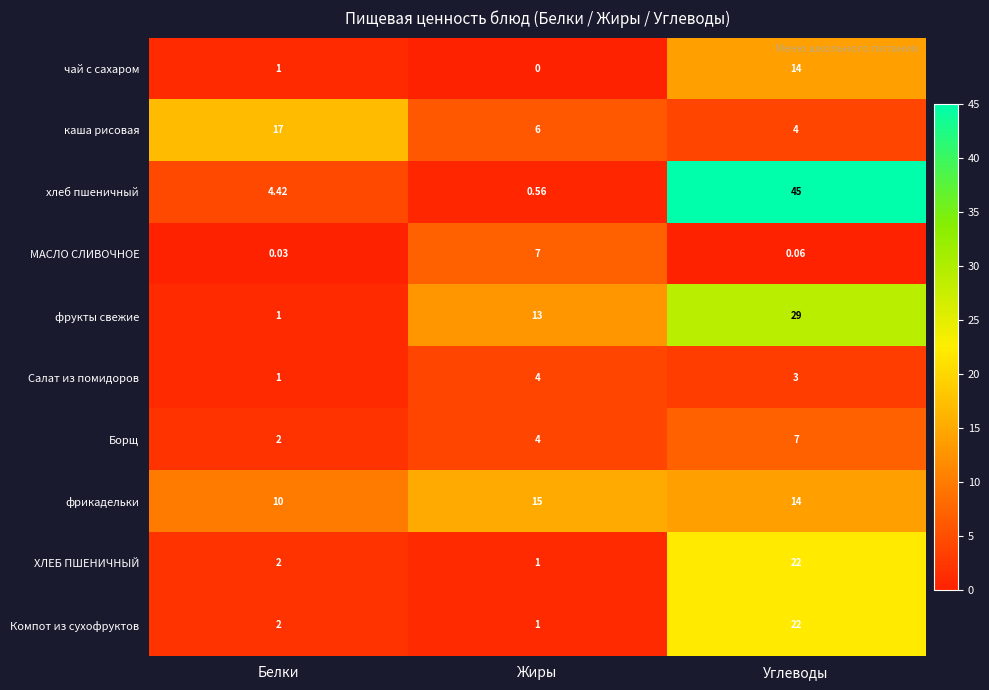

Which label corresponds to the largest value in the chart?

Углеводы